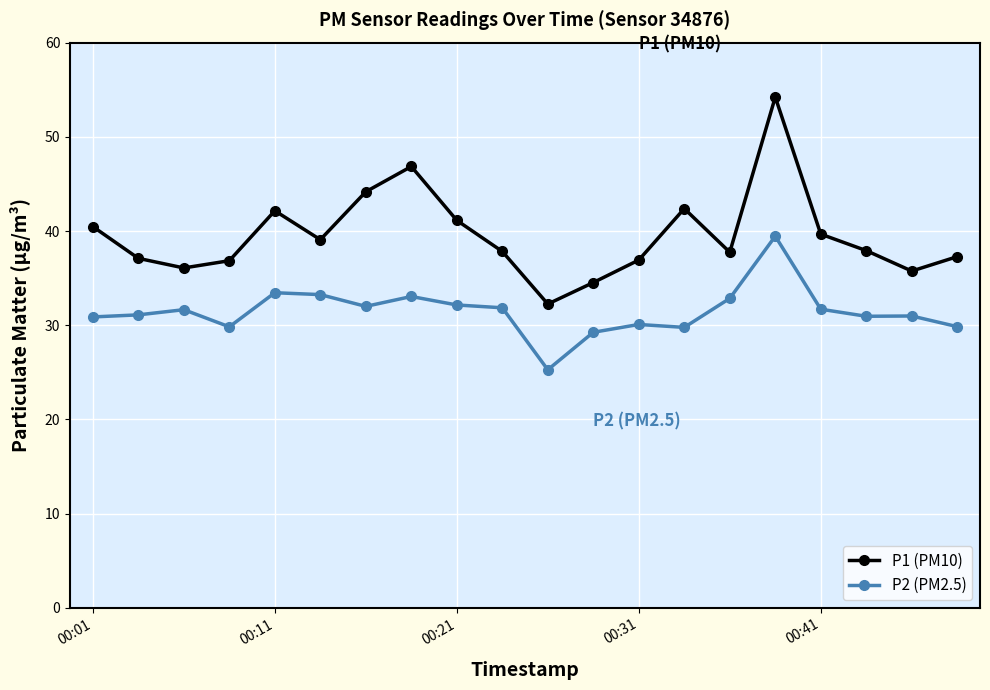

What is the value of the P2 (PM2.5) point at the 14th from the left?

29.8